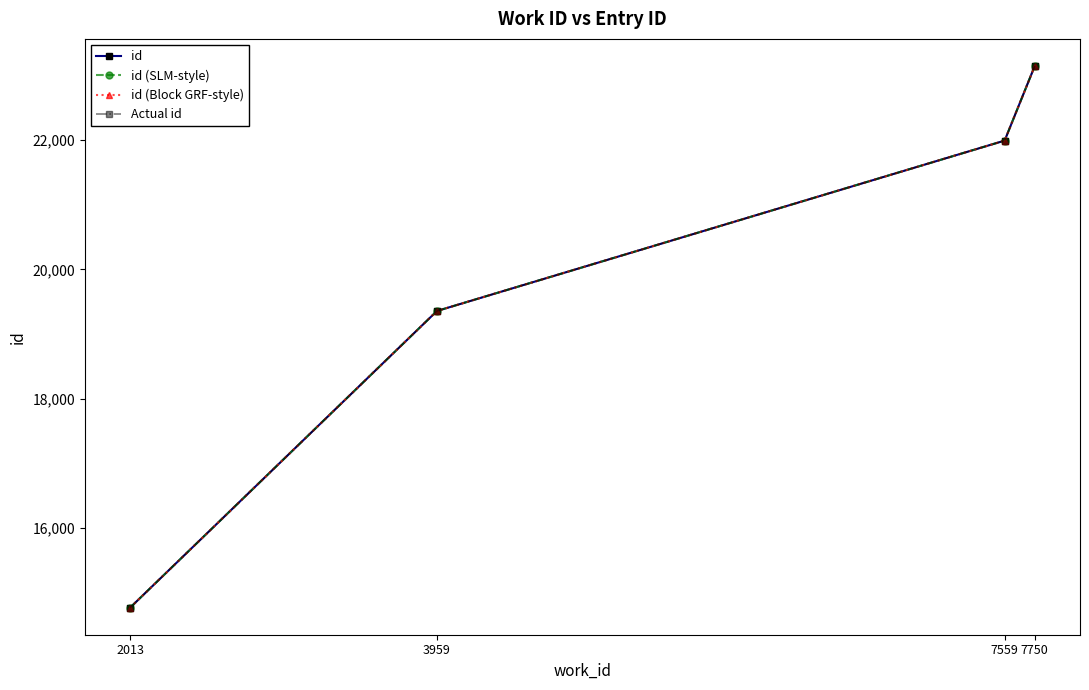

True or false: Actual id and id (Block GRF-style) cross at least once.

False